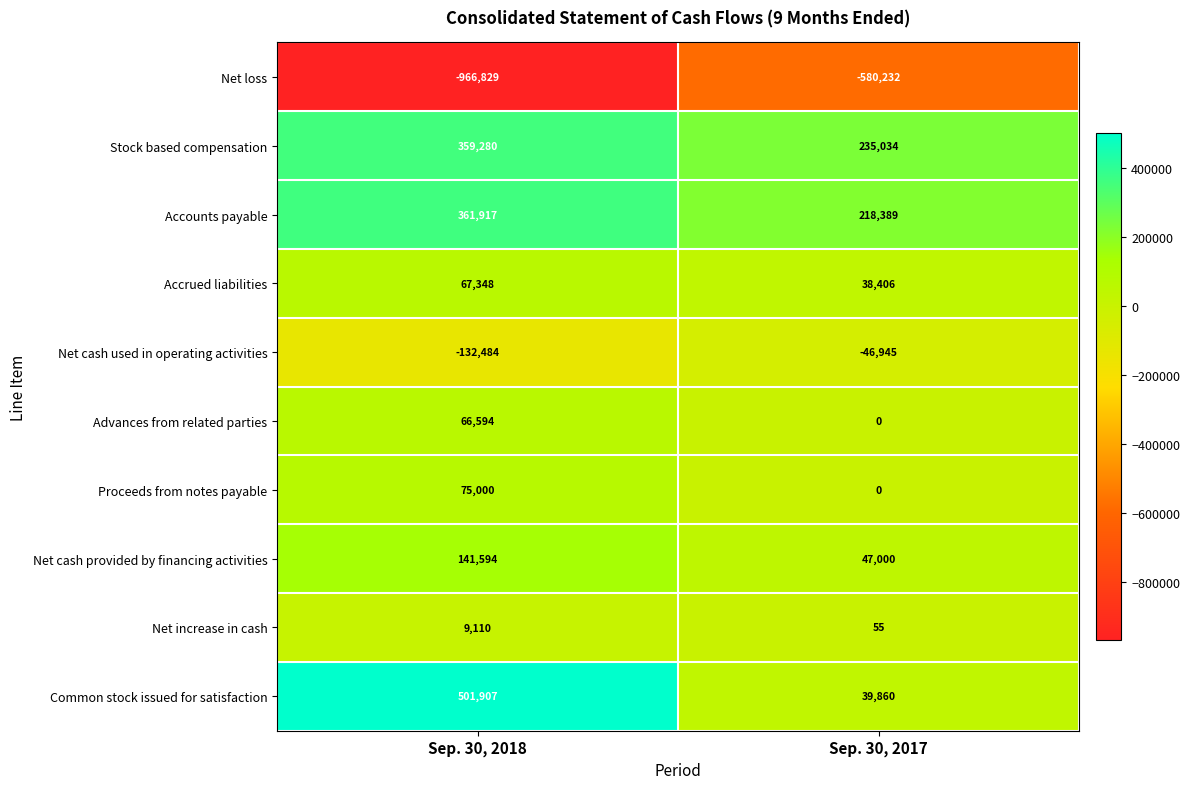

Reading left to right, list all the values displayed in this chart.

Net loss: Sep. 30, 2018=-966829	Sep. 30, 2017=-580232
Stock based compensation: Sep. 30, 2018=359280	Sep. 30, 2017=235034
Accounts payable: Sep. 30, 2018=361917	Sep. 30, 2017=218389
Accrued liabilities: Sep. 30, 2018=67348	Sep. 30, 2017=38406
Net cash used in operating activities: Sep. 30, 2018=-132484	Sep. 30, 2017=-46945
Advances from related parties: Sep. 30, 2018=66594	Sep. 30, 2017=0
Proceeds from notes payable: Sep. 30, 2018=75000	Sep. 30, 2017=0
Net cash provided by financing activities: Sep. 30, 2018=141594	Sep. 30, 2017=47000
Net increase in cash: Sep. 30, 2018=9110	Sep. 30, 2017=55
Common stock issued for satisfaction: Sep. 30, 2018=501907	Sep. 30, 2017=39860